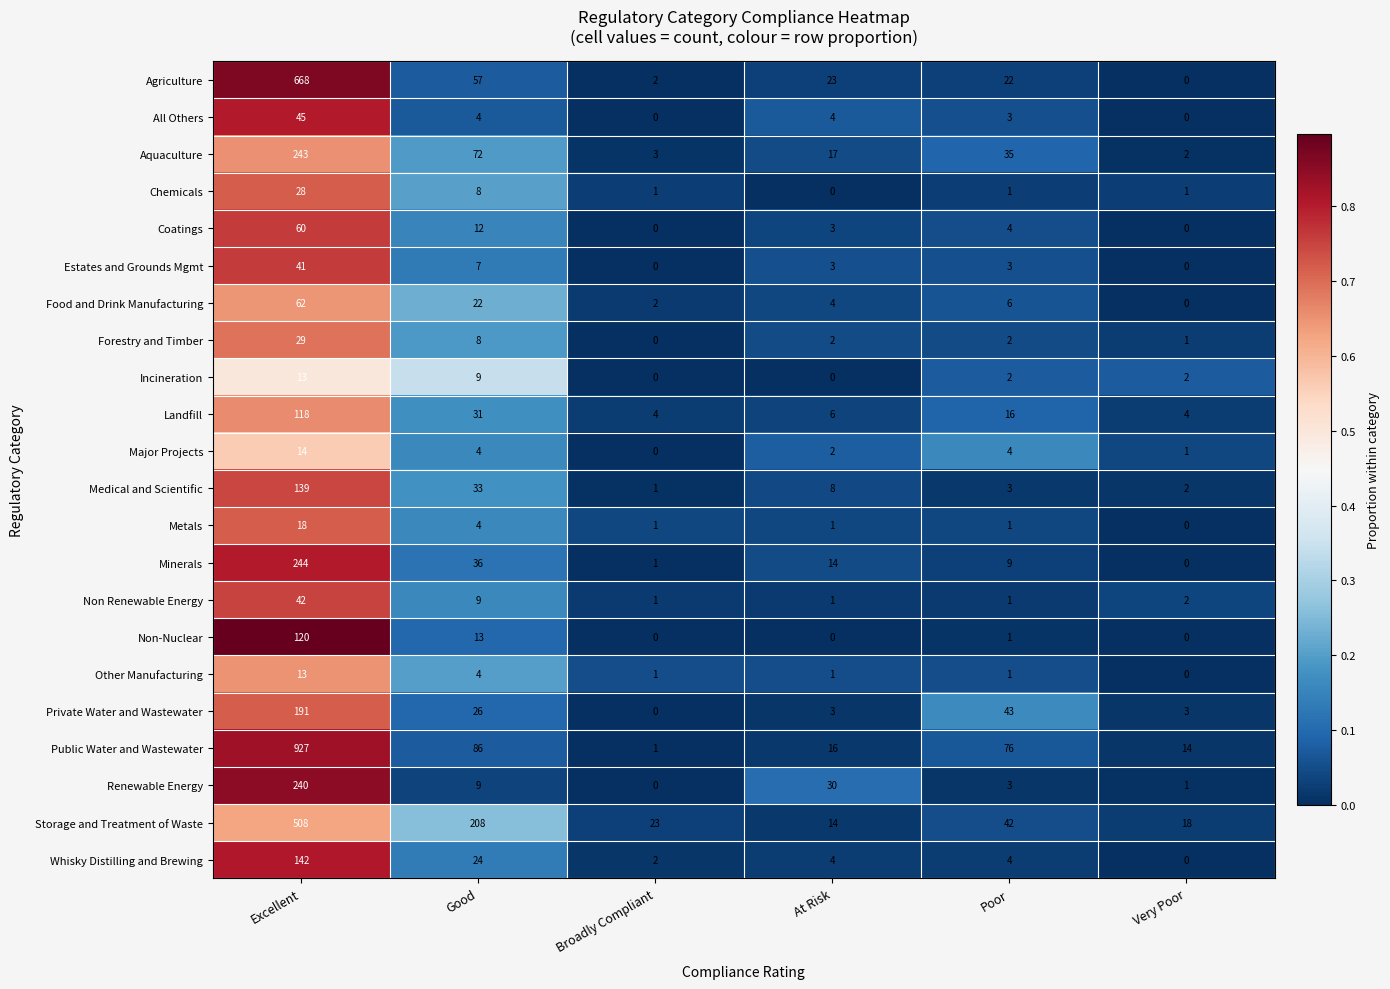

How many data points in Storage and Treatment of Waste are less than 42?

3